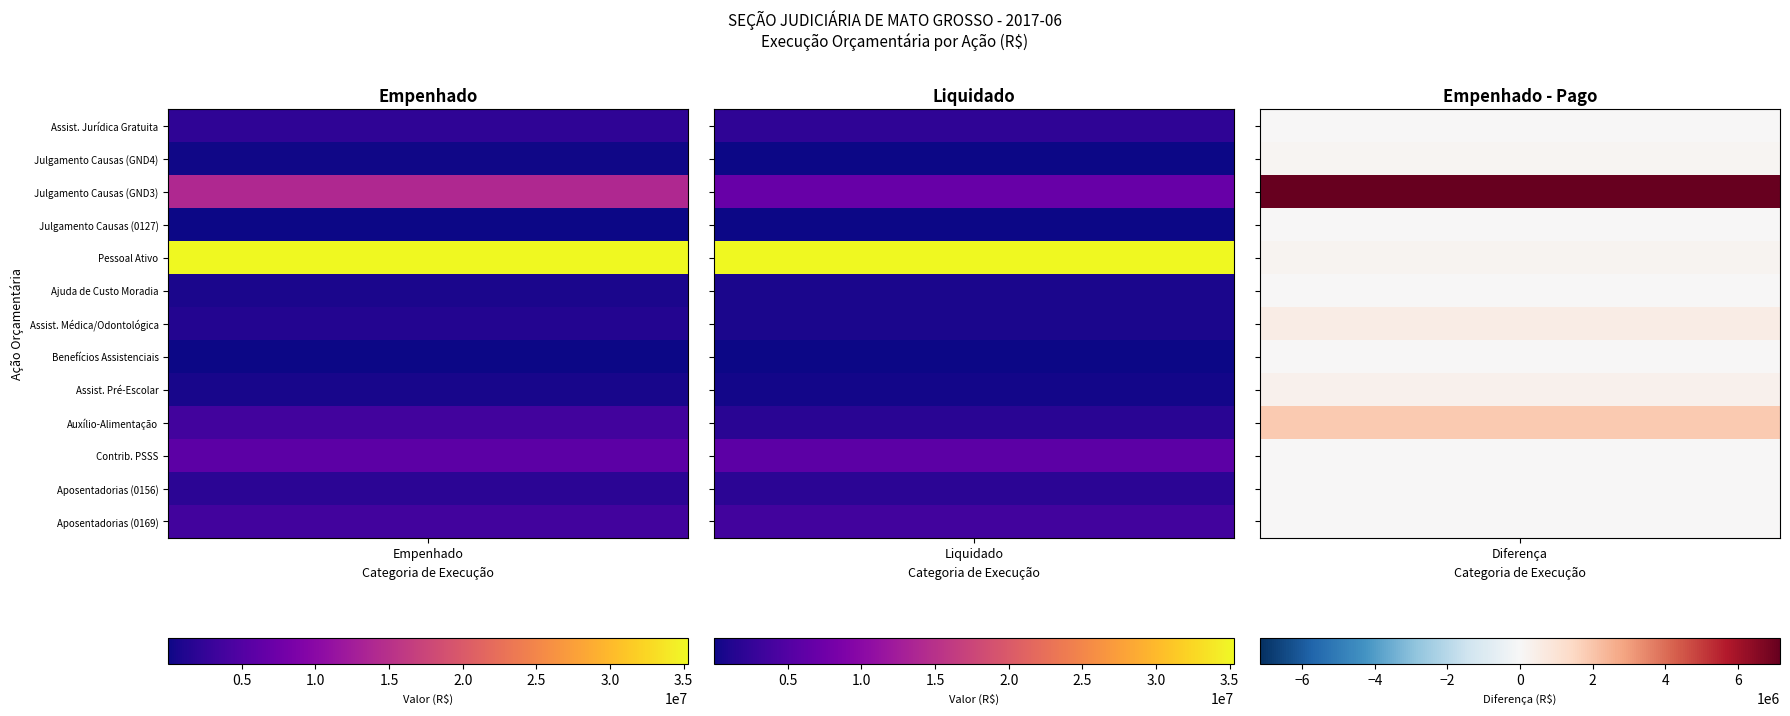

Is it true that ASSIST. MEDICA E ODONTOLOGICA equals 805631.5 at 1?

True